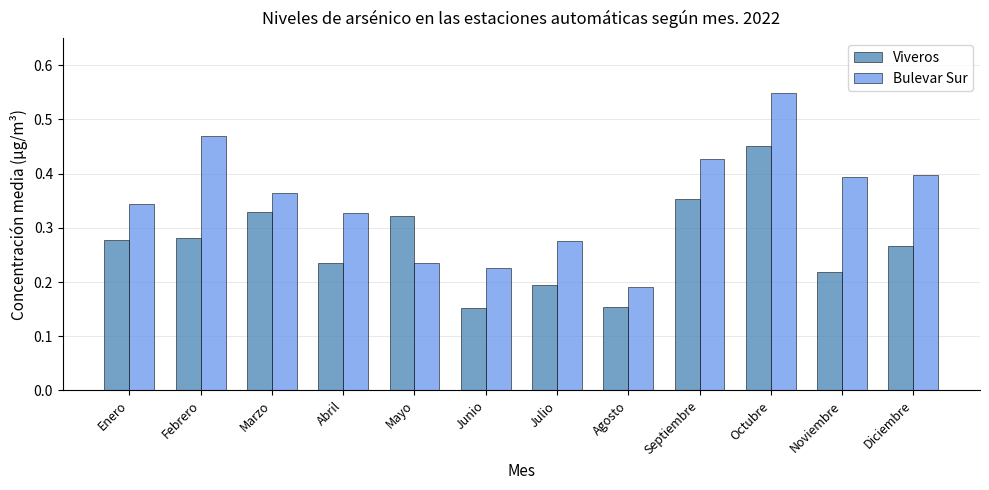

What are all the series names shown in the legend?

Viveros, Bulevar Sur